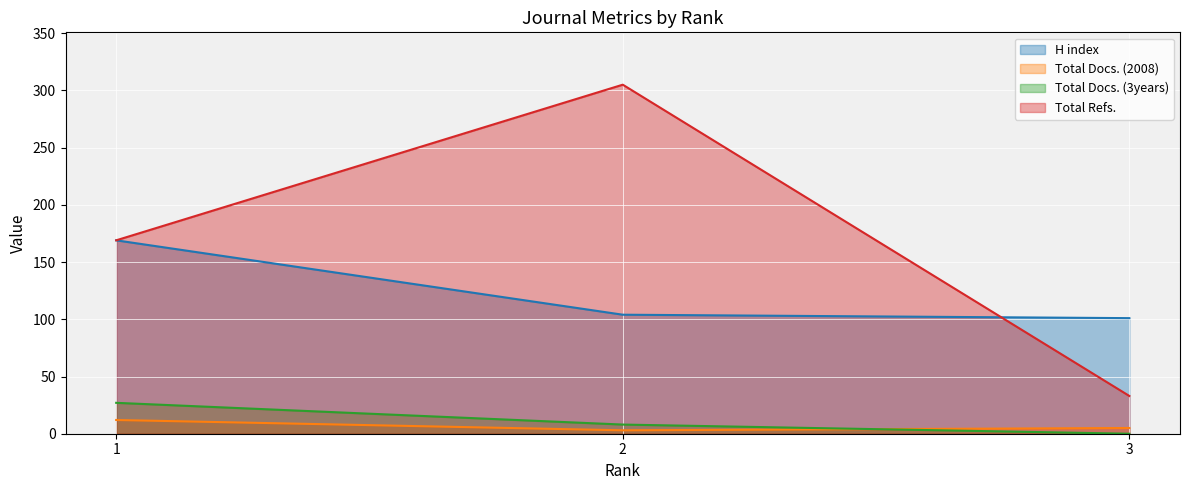

How many data points does each series have?

3